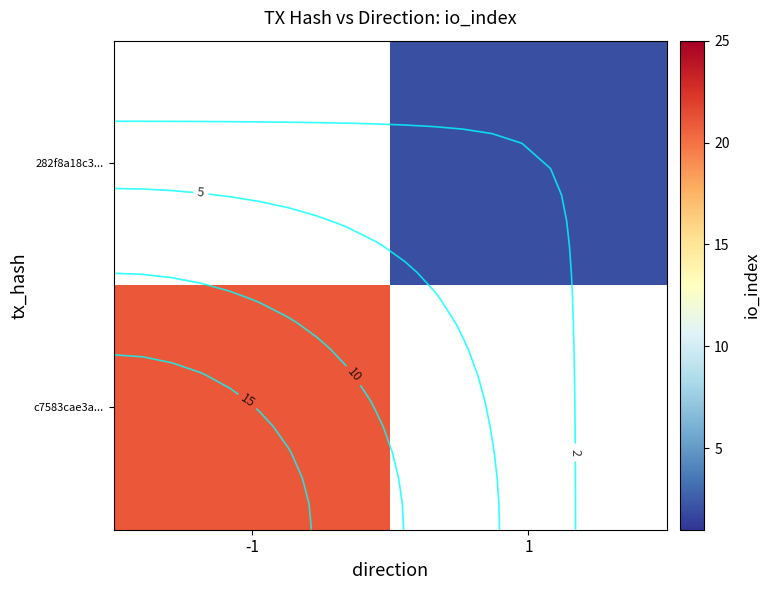

List the series in order of their peak value, highest first.

c7583cae3a..., 282f8a18c3...